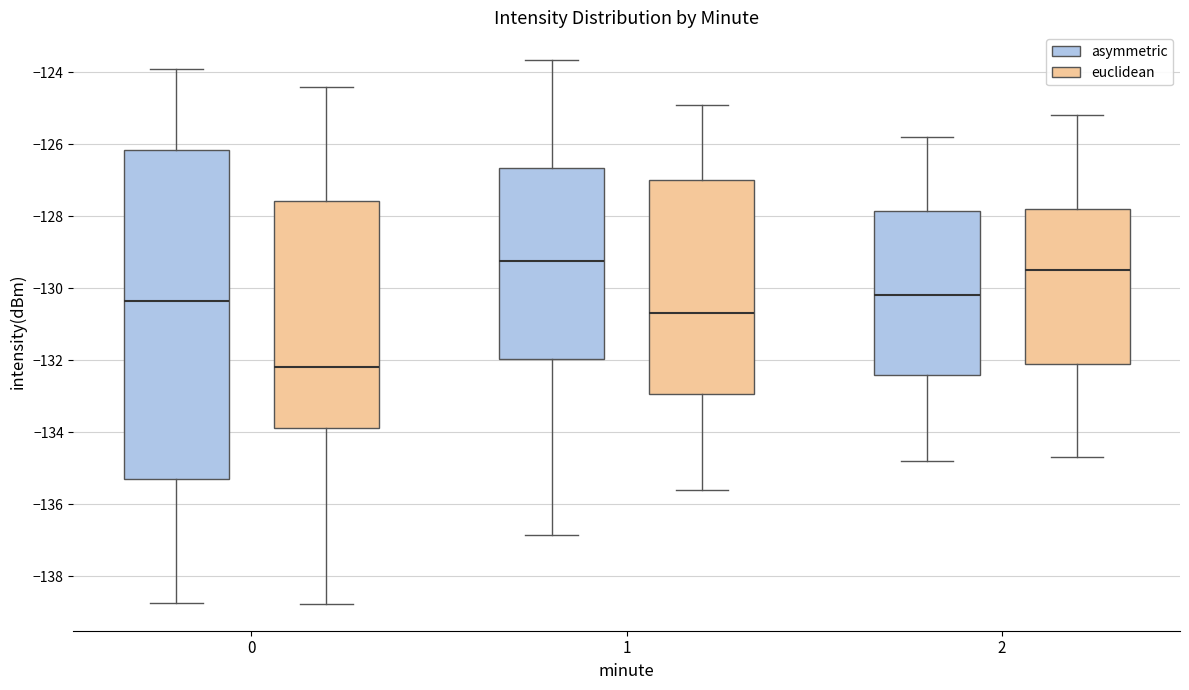

Comparing the boxes themselves (not the whiskers), which one is the tallest?

0 (asymmetric)